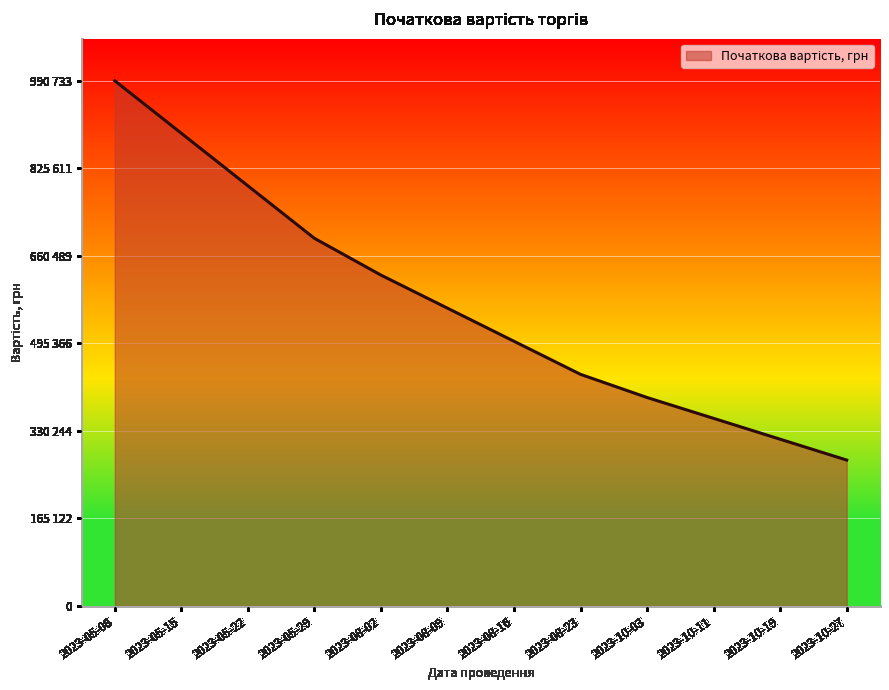

What is the label of the 8th point from the left?

2023-08-23